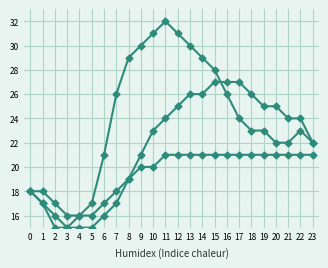

At which category is the sum across all series the highest?

11